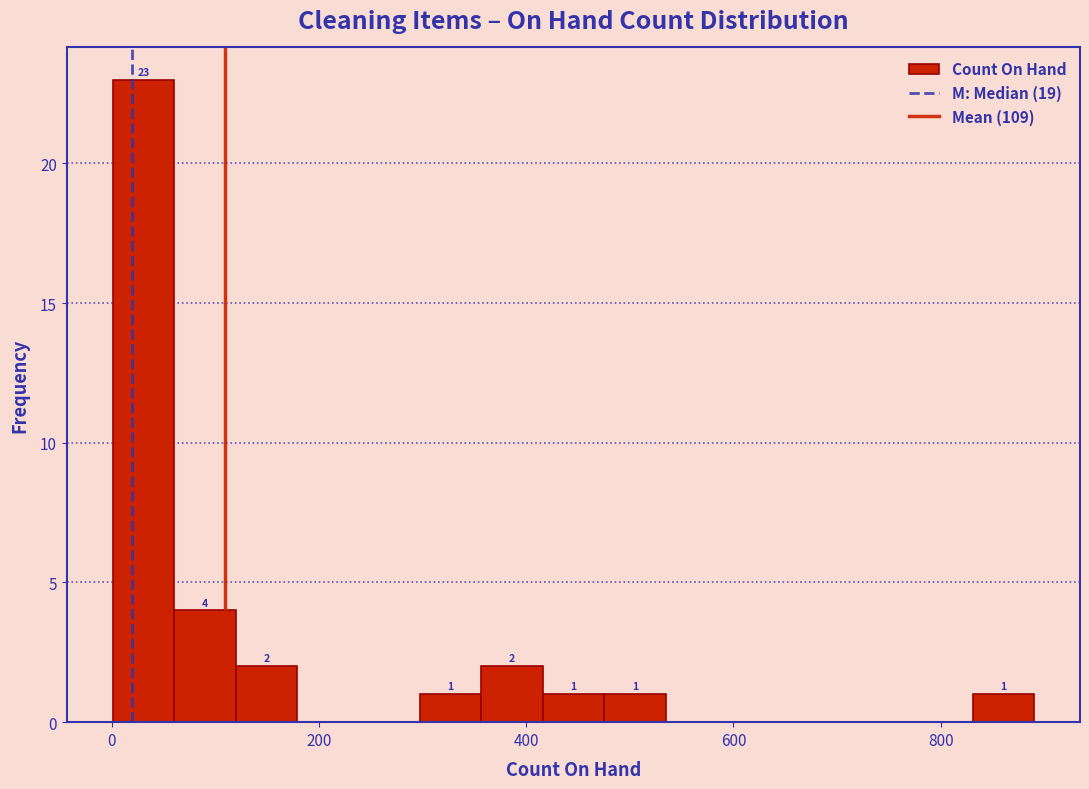

Read against the x-axis, roughly where is the centre of the tallest bar?

40